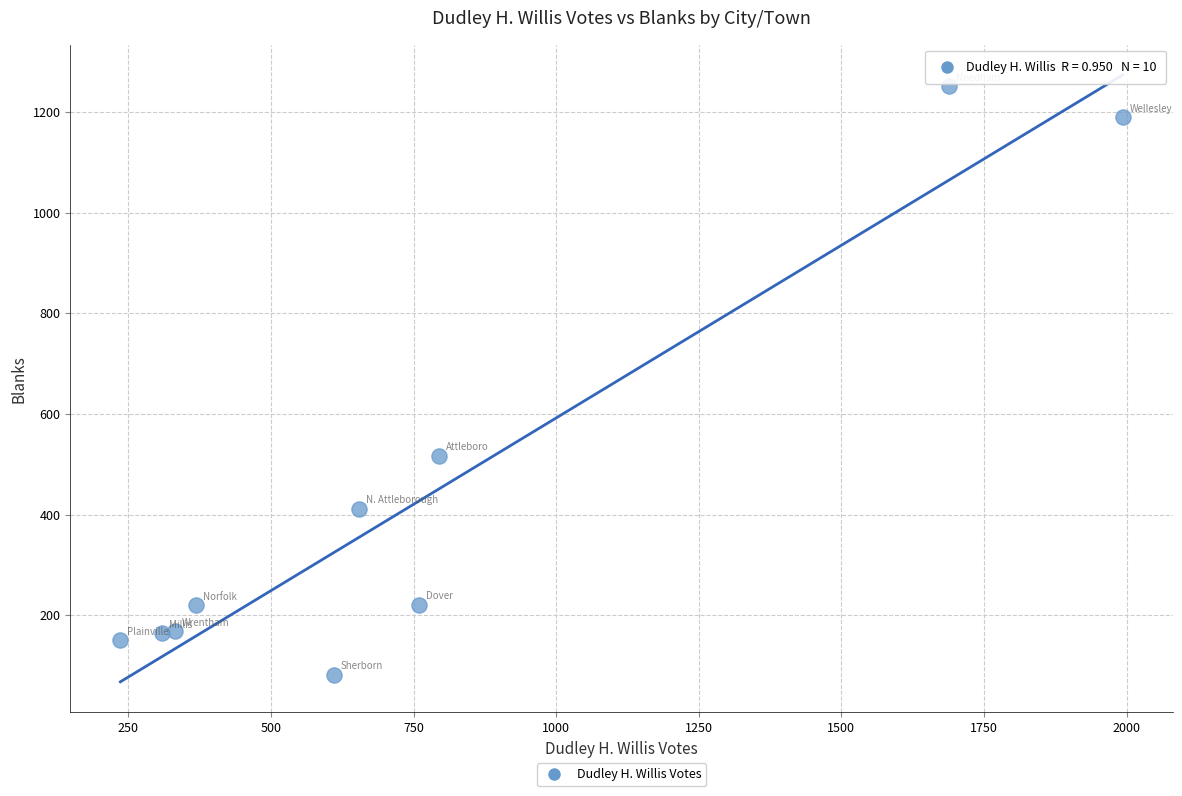

What Y value in the scatter plot is closest to 666?

517